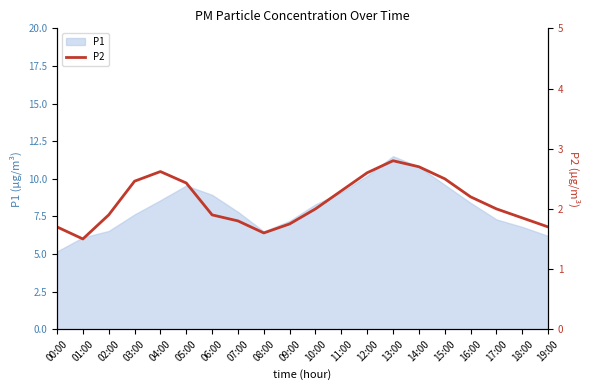

At which label does P1 reach its minimum?

00:00